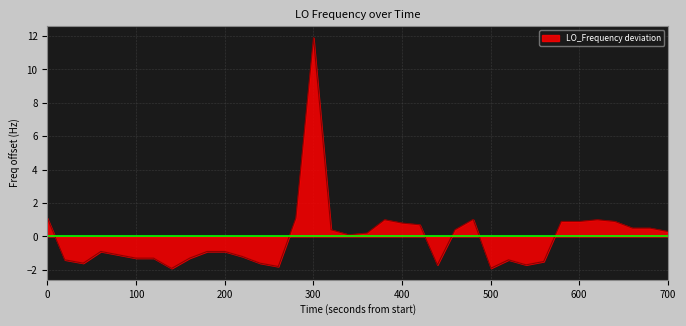

What is the maximum value shown in the chart?

11.9